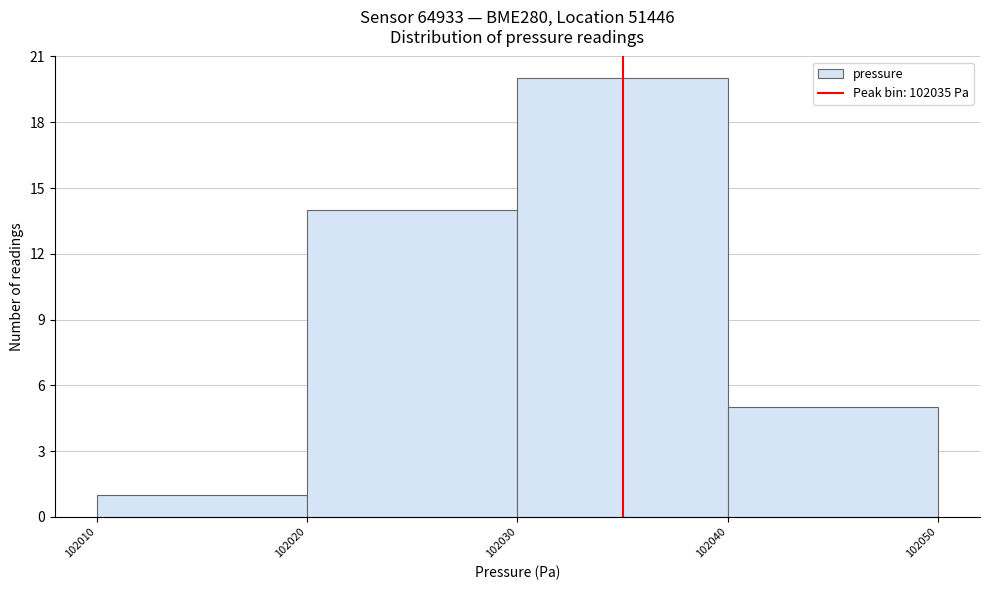

Reading left to right, list every bar in this chart as the range it spans on the x-axis followed by its height. The values are not printed on the chart, so give them approximately, as read against the axis.

102010 to 102020: 1
102020 to 102030: 14
102030 to 102040: 20
102040 to 102050: 5